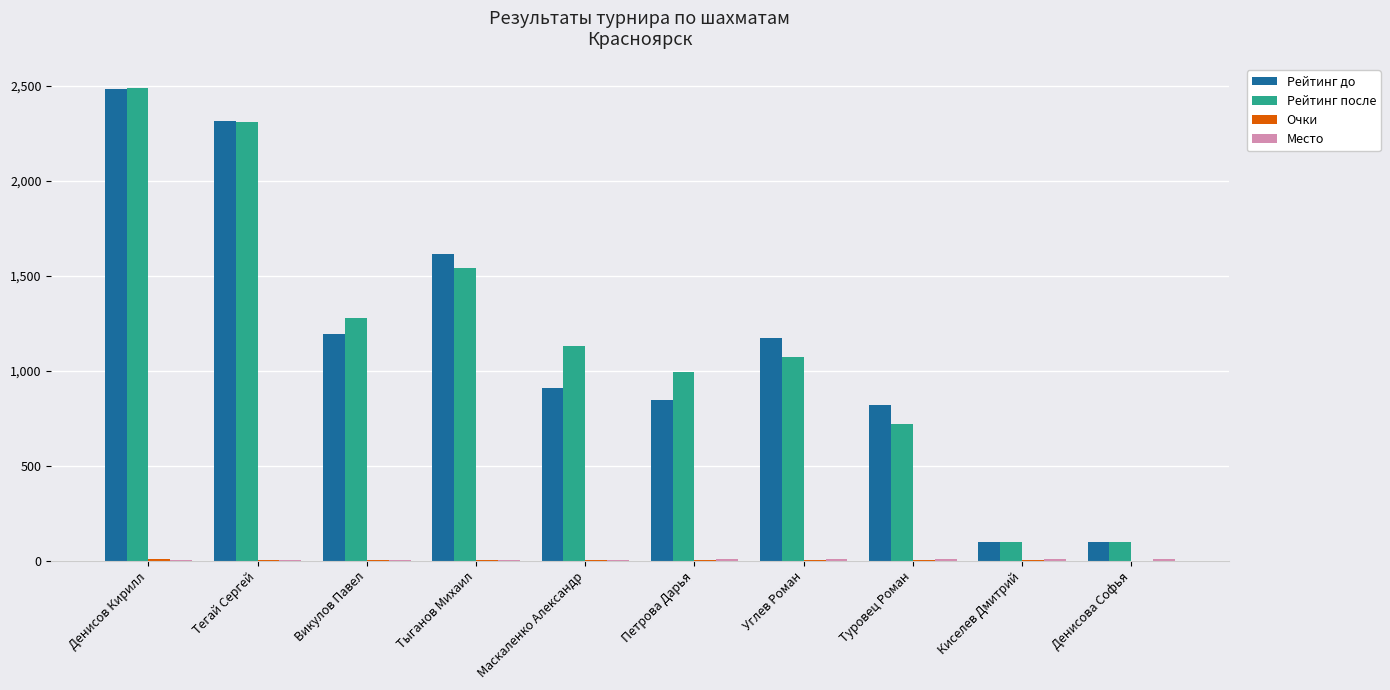

Which category has the highest value across all series?

Денисов Кирилл